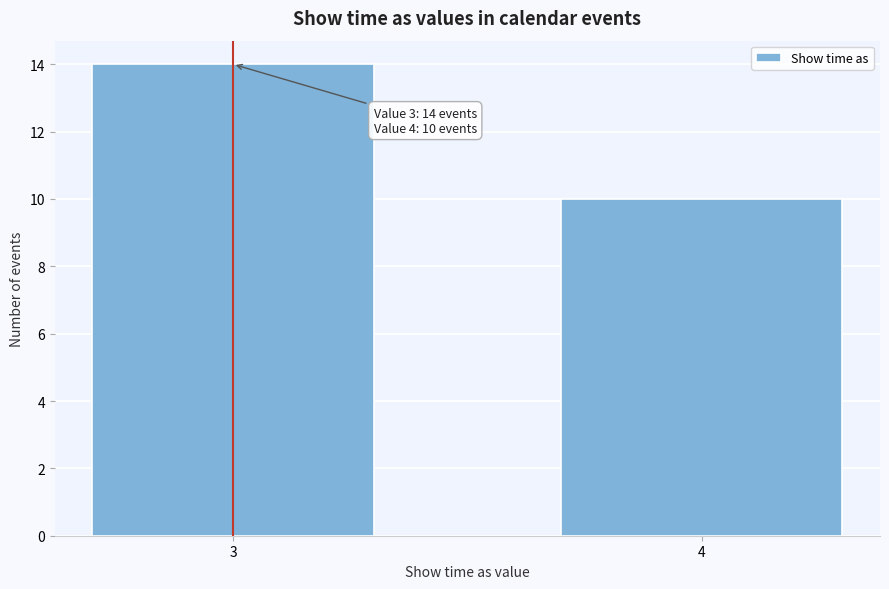

Reading left to right, what are all the values shown in this chart?

3=14	4=10